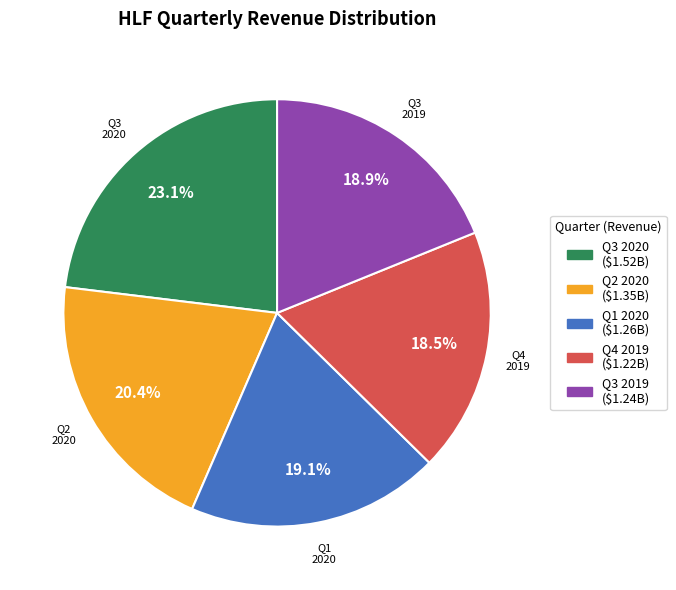

The Q3 2020 slice represents 11% of the pie. True or false?

False